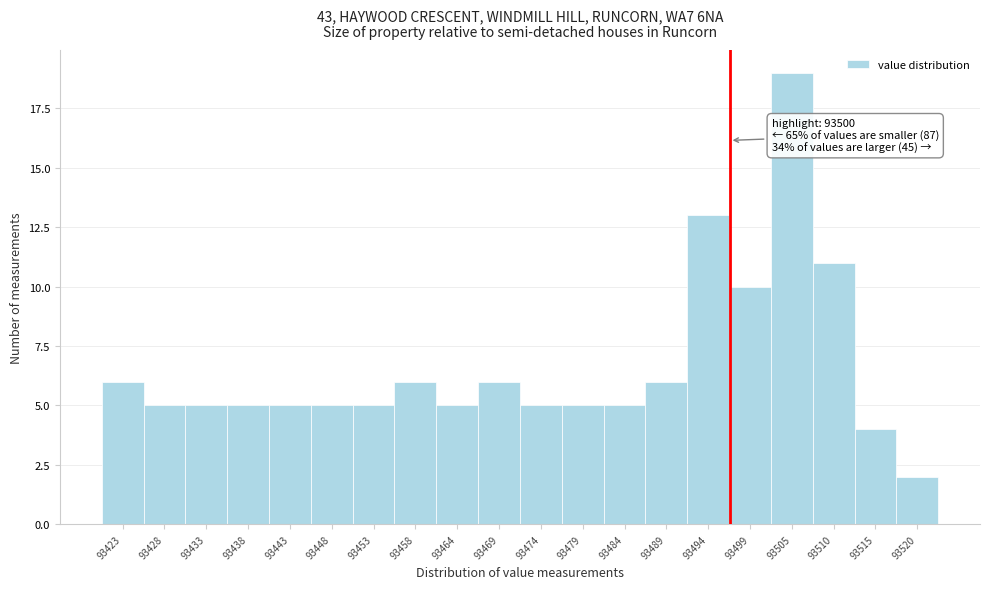

Reading left to right, extract all data points from this chart.

6	5	5	5	5	5	5	6	5	6	5	5	5	6	13	10	19	11	4	2